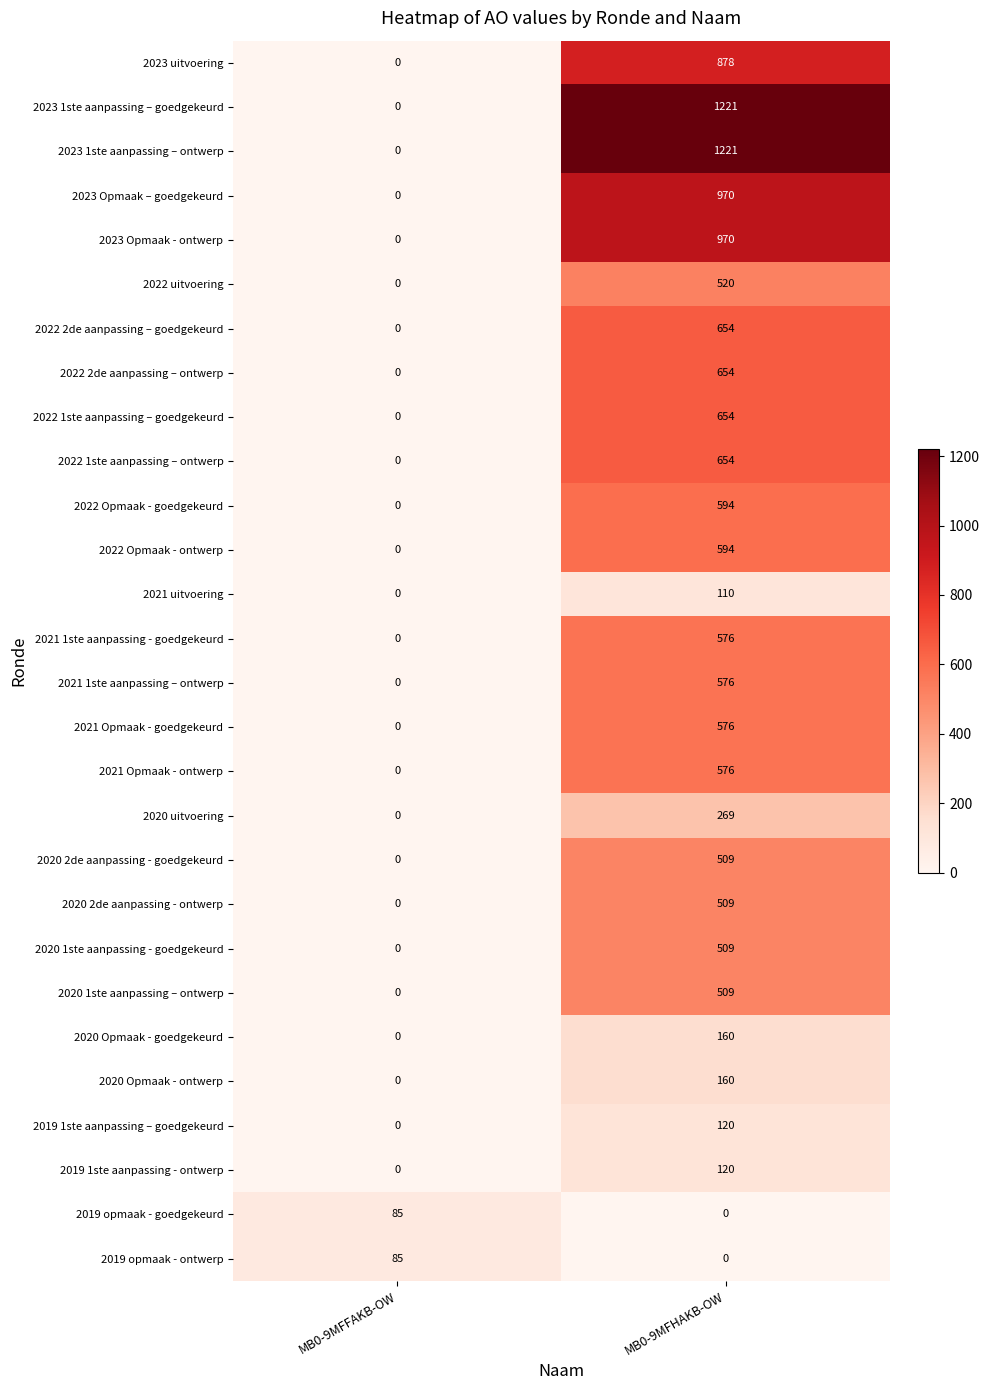

How many series are shown in this chart?

28